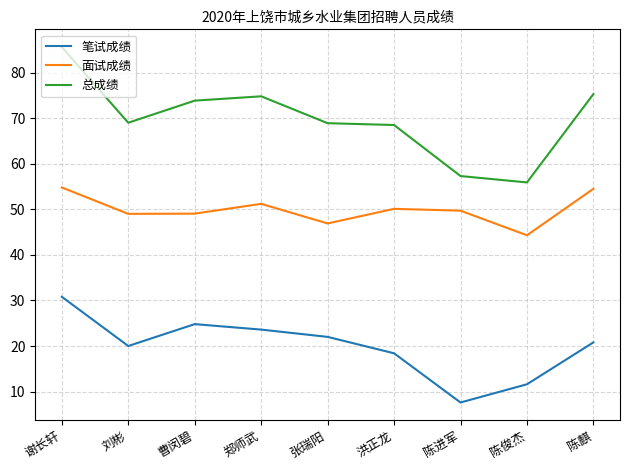

What is the approximate value of 面试成绩 at 郑师武?

51.2